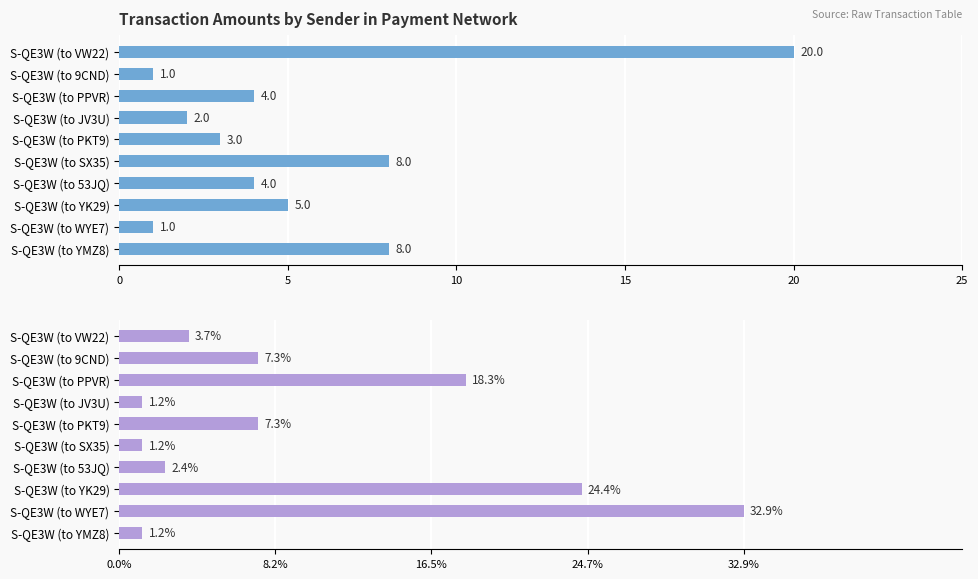

How many bars are there in each group?

2